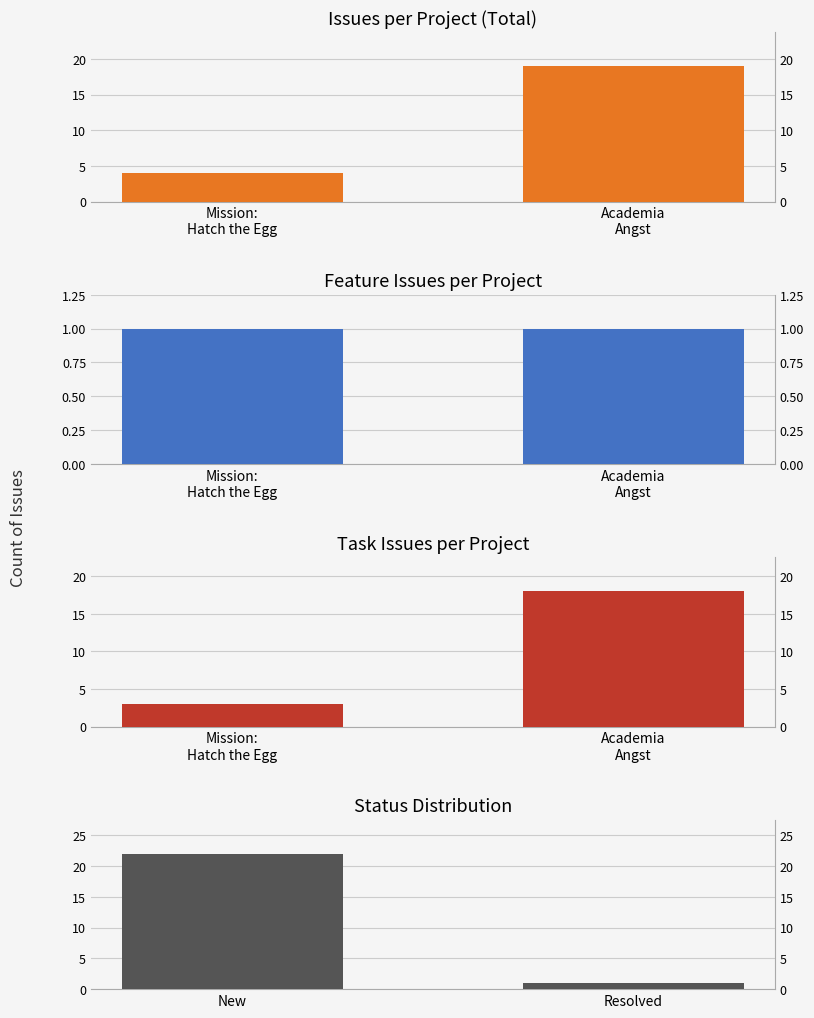

At which label is Issues per Project (Total) closest to 11?

Mission:
Hatch the Egg